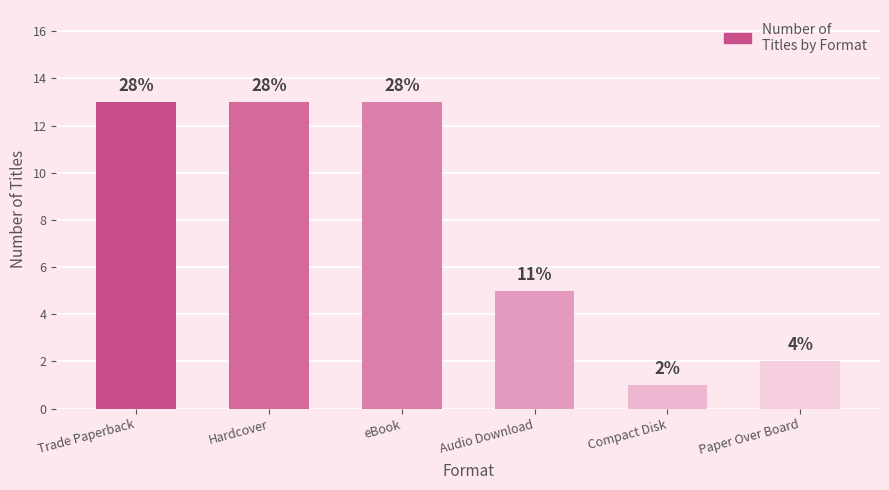

What is the label of the 5th bar from the left?

Compact Disk